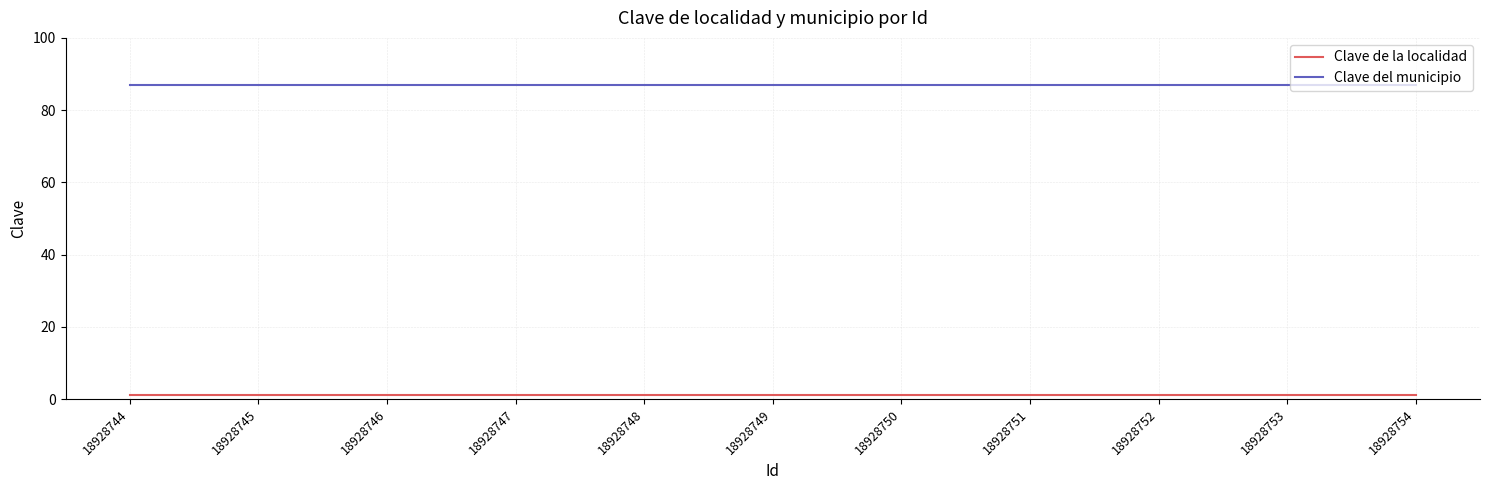

Is the value of Clave del municipio at 18928748 greater than the value of Clave de la localidad at 18928746?

Yes